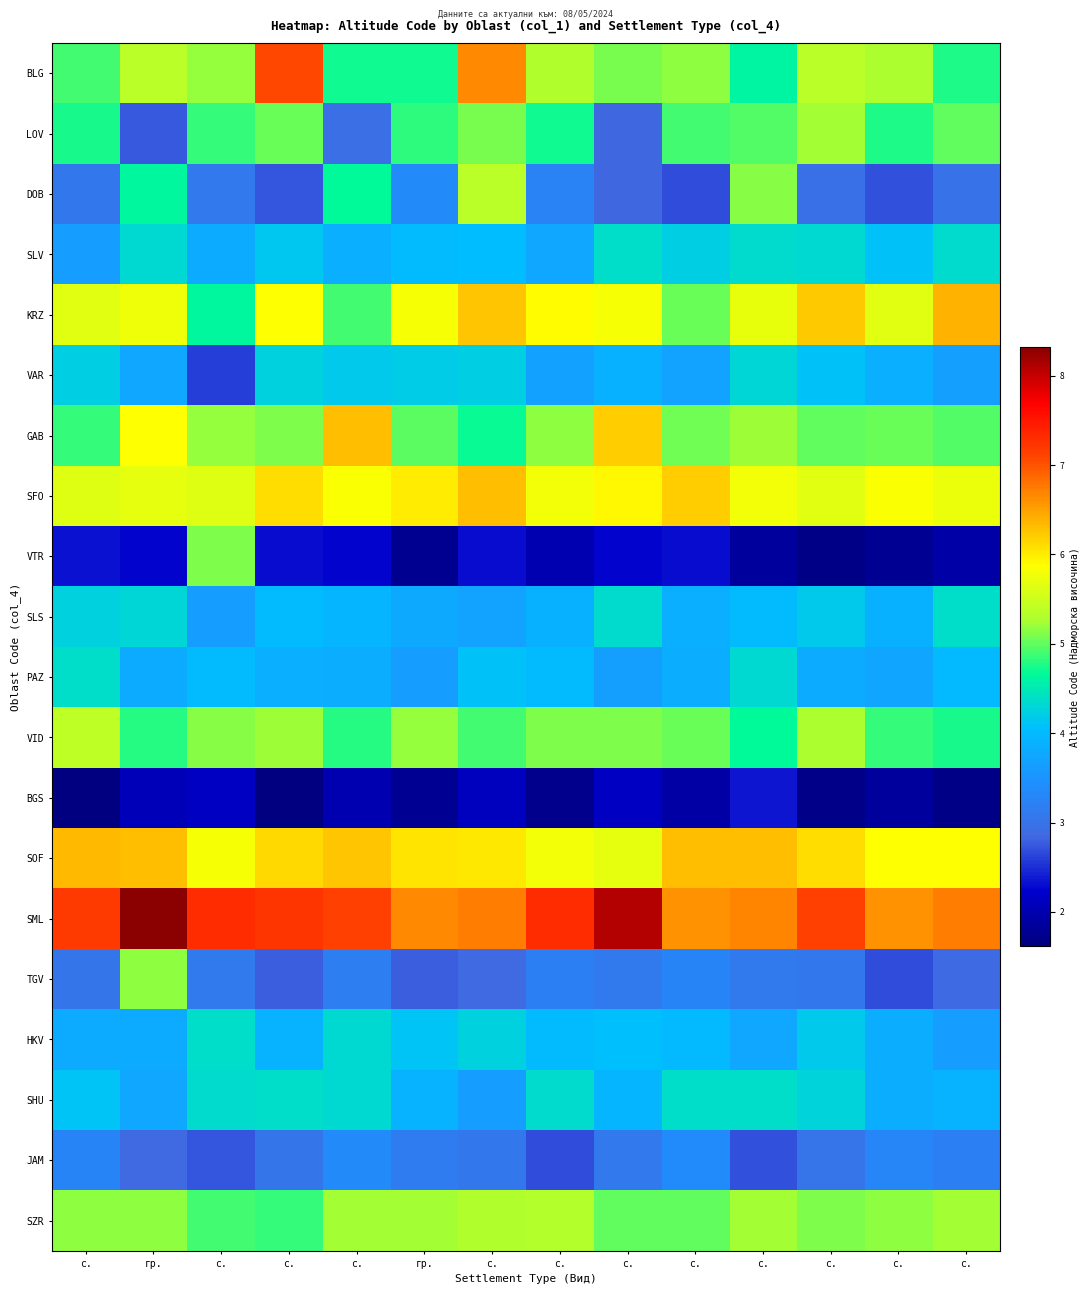

Which series has the largest range (max minus min)?

VTR